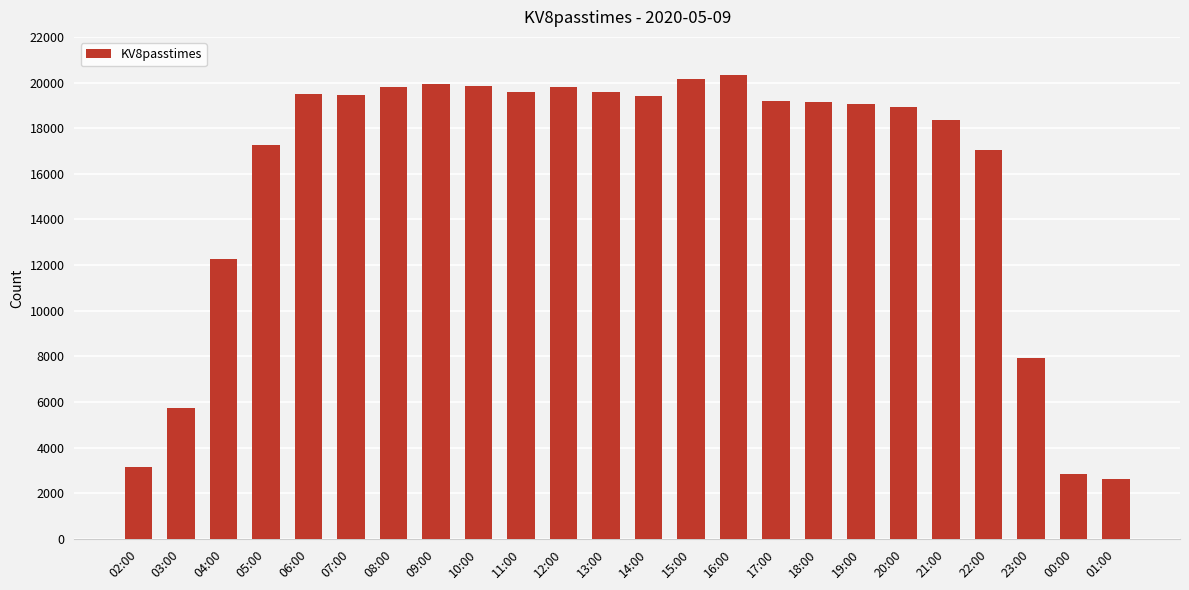

True or false: the data shows 19132 at 18:00.

True